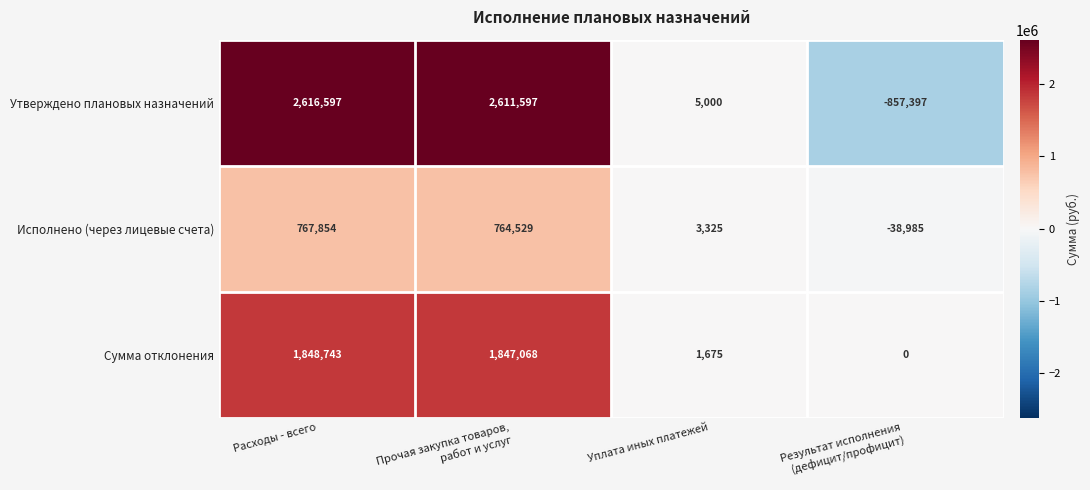

Read the Исполнено (через лицевые счета) value at Уплата иных платежей, to the nearest 100.

3300